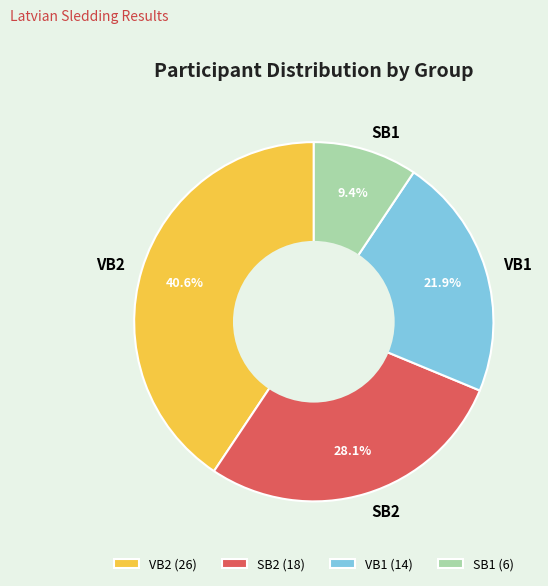

To the nearest percent, what is the difference between the SB2 and VB2 slice percentages?

12%